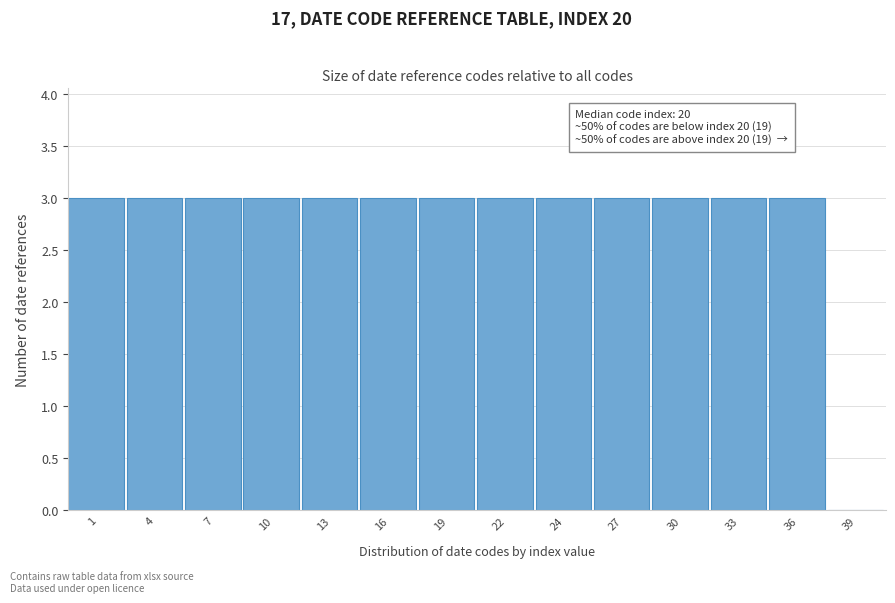

Reading left to right, list all the values displayed in this chart.

1=3	4=3	7=3	10=3	13=3	16=3	19=3	22=3	24=3	27=3	30=3	33=3	36=3	39=0